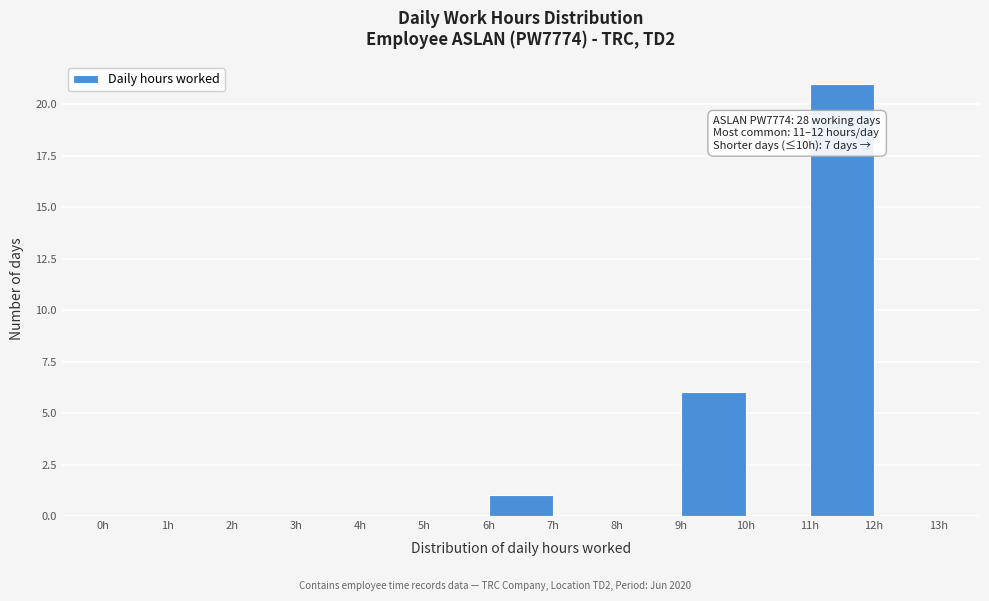

Which range on the x-axis has the tallest bar?

11 to 12